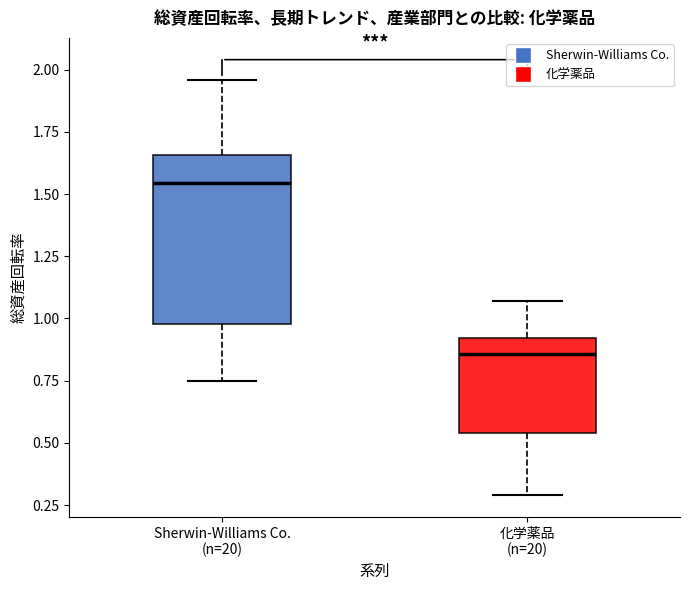

Reading left to right, read every box against the y-axis: the position of its median line, the range the box covers, and the ends of its whiskers. The values are not printed on the chart, so give them approximately, as read against the axis.

Sherwin-Williams Co. (n=20): median 1.55, box 1.00 to 1.65, whiskers 0.75 to 1.95
化学薬品 (n=20): median 0.85, box 0.55 to 0.90, whiskers 0.30 to 1.05